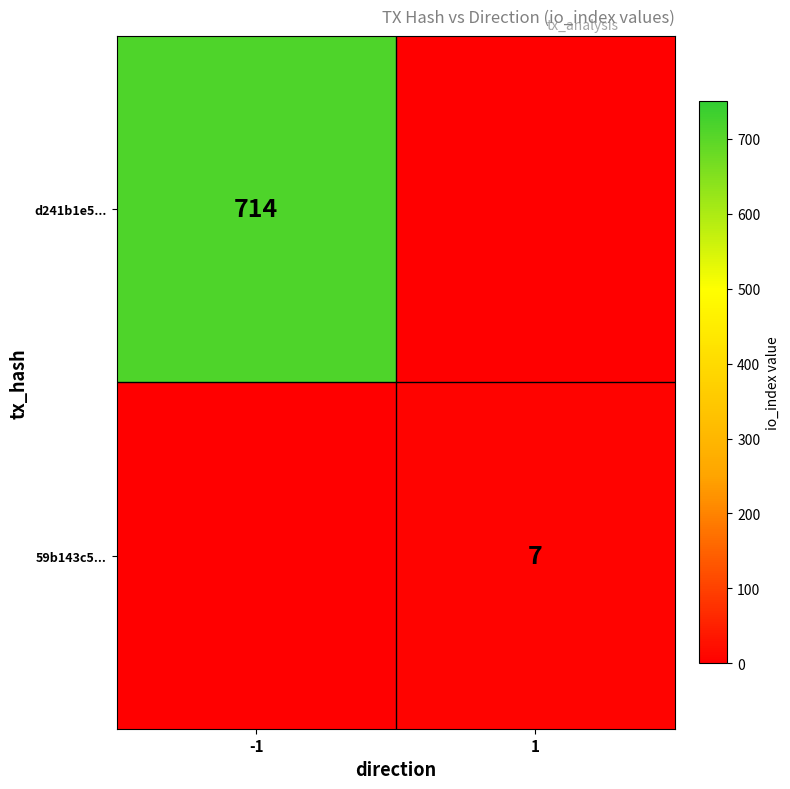

The d241b1e5... series shows 166 at -1. True or false?

False